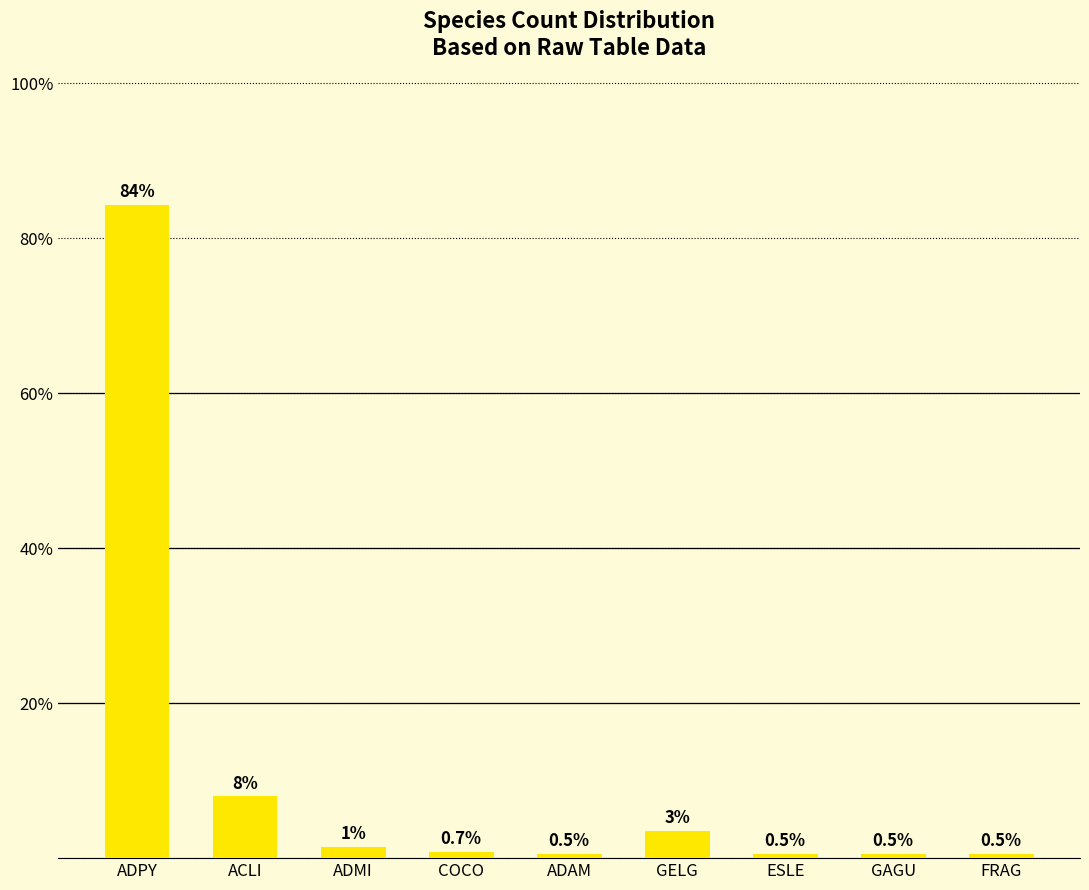

What is the average value?

11.1